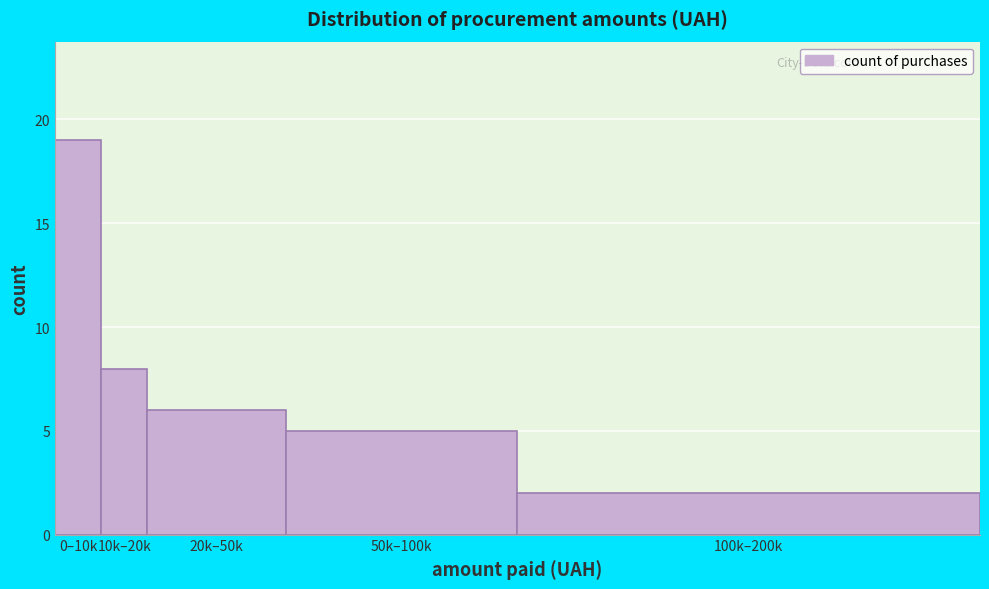

Reading right to left, what are all the values shown in this chart?

100k–200k=2	50k–100k=5	20k–50k=6	10k–20k=8	0–10k=19